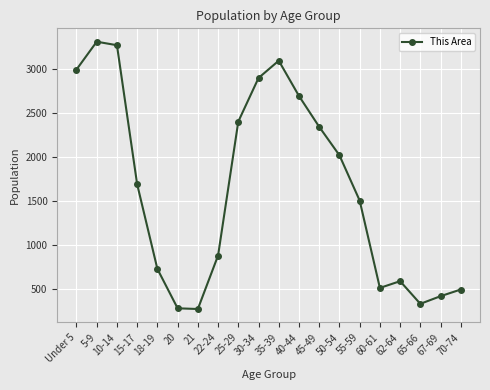

What is the smallest value displayed?

271